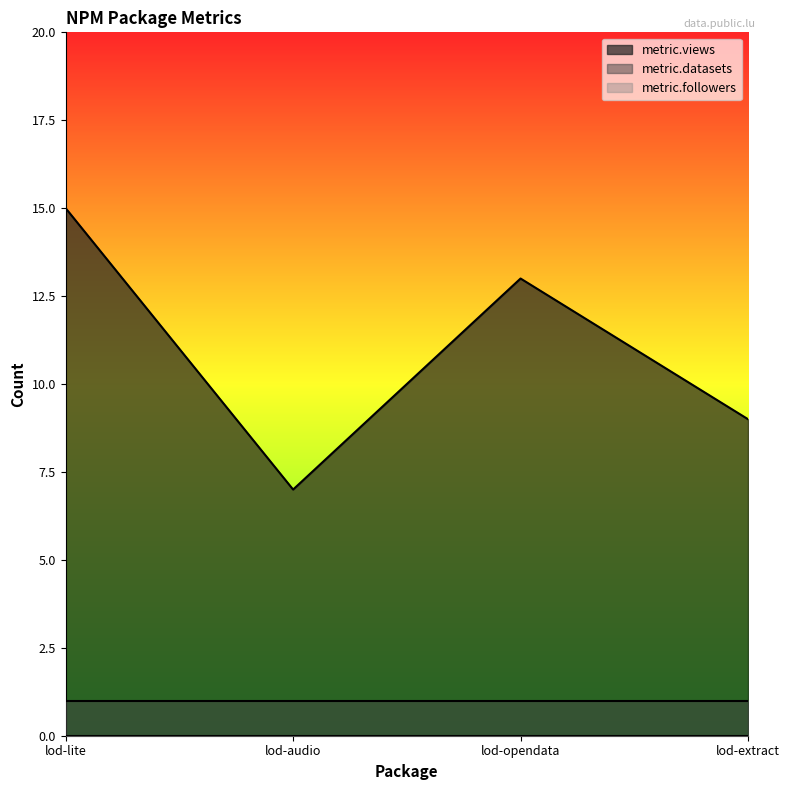

At which label is metric.views closest to 11?

lod-opendata